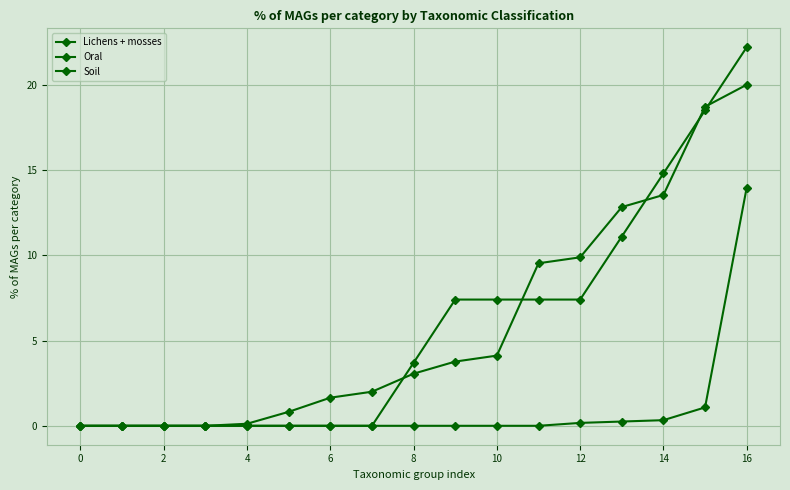

Does the chart have visible grid lines?

Yes